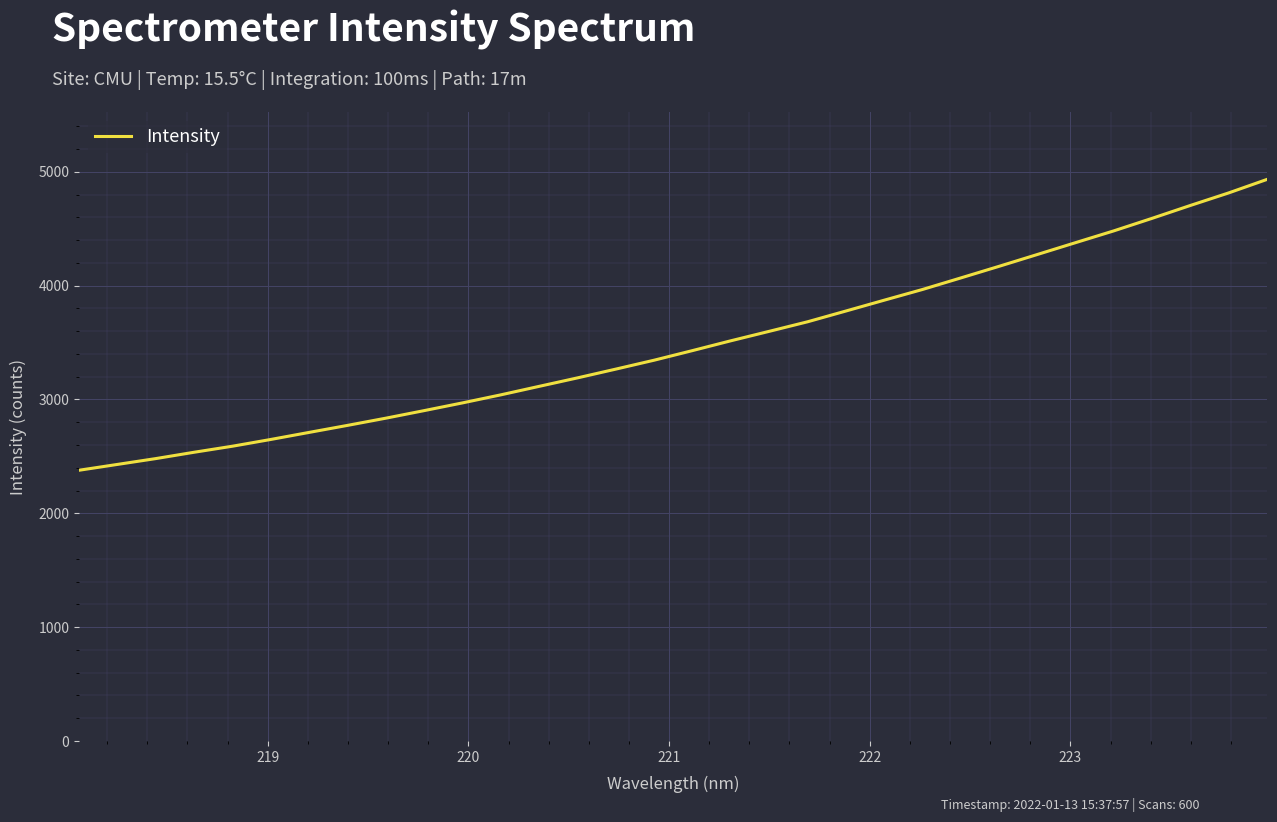

What is the smallest value displayed?

2378.5